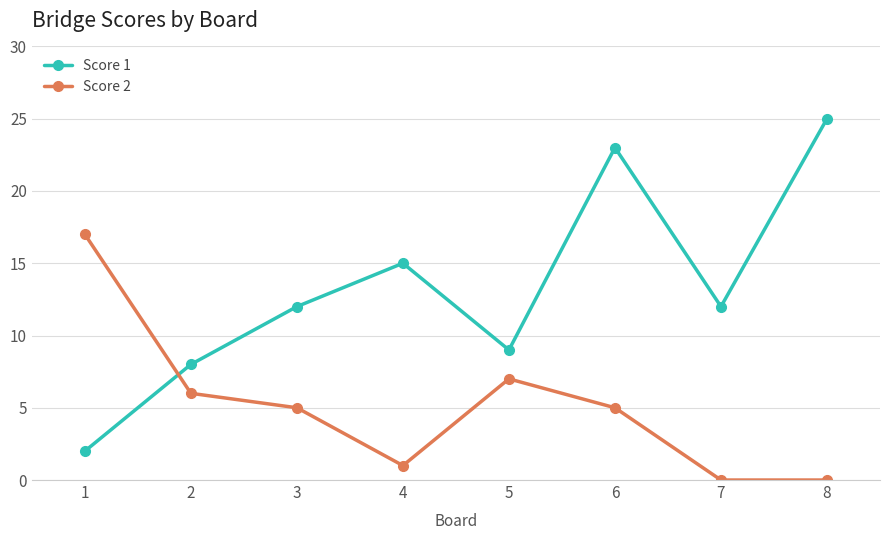

What are all the series names shown in the legend?

Score 1, Score 2